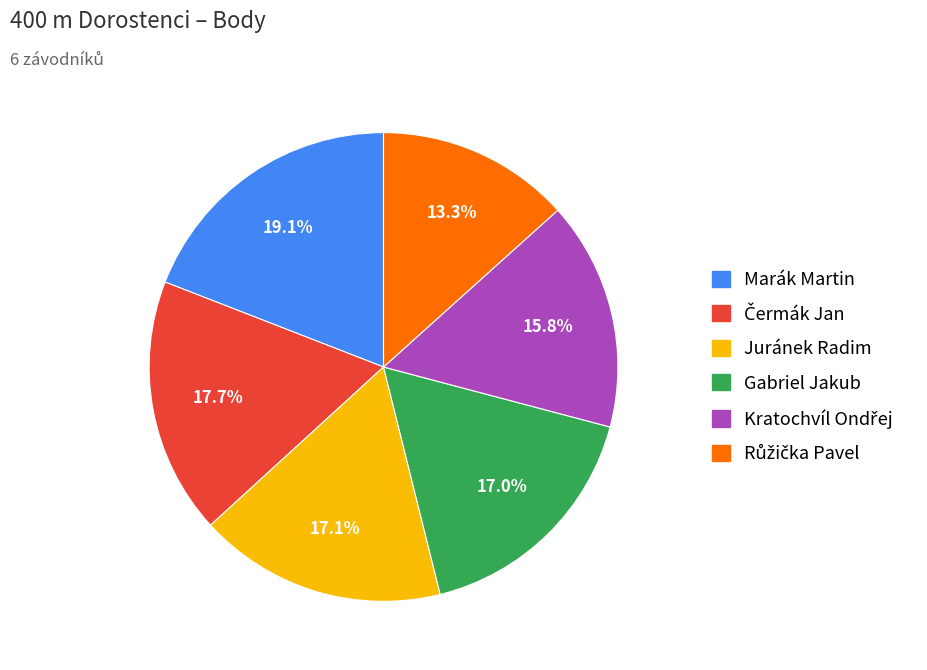

Do Gabriel Jakub and Juránek Radim together represent more than half of the pie?

No